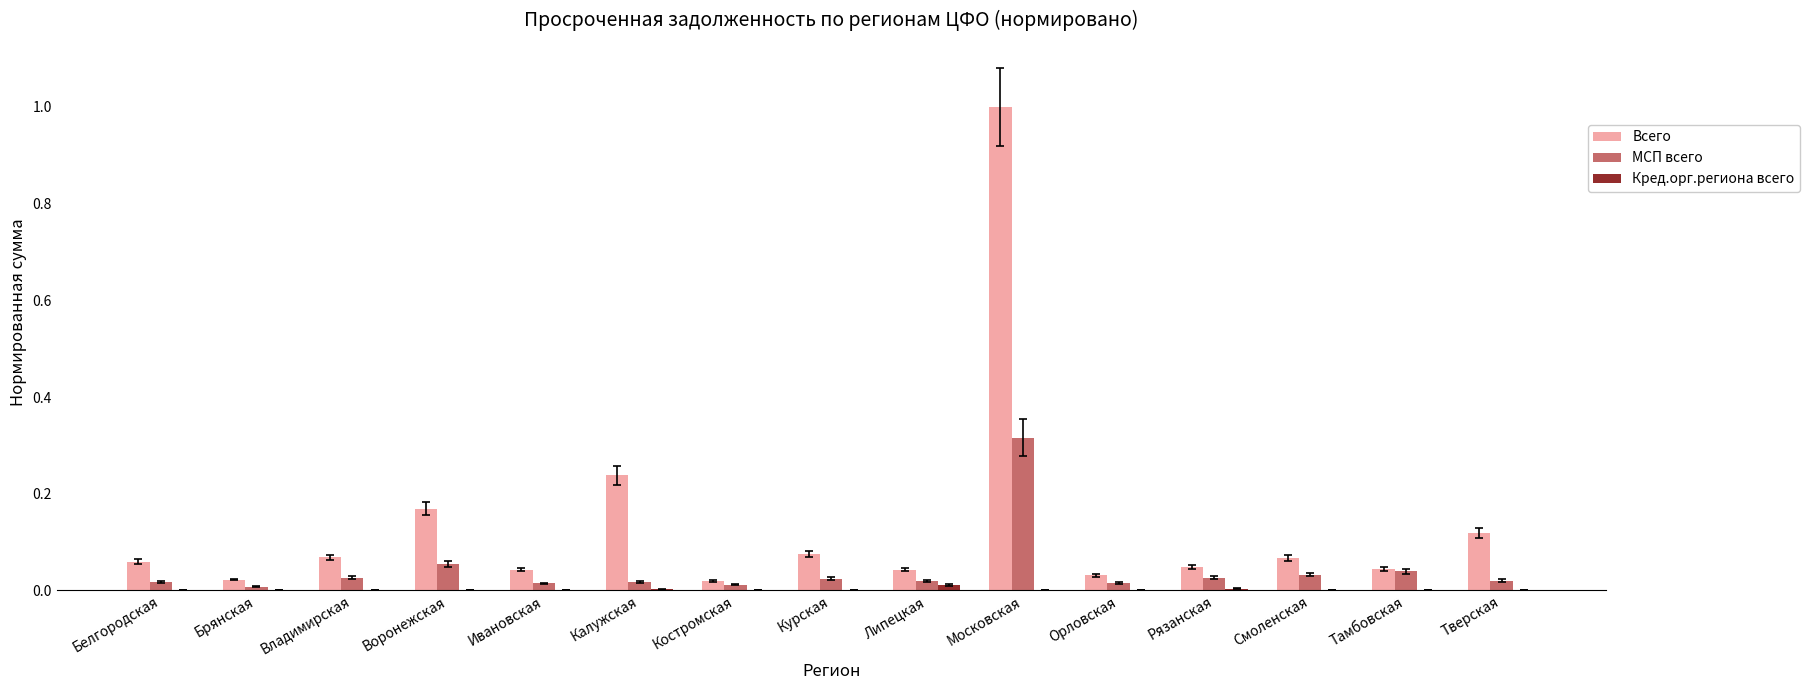

Which label corresponds to the largest value in the chart?

Московская